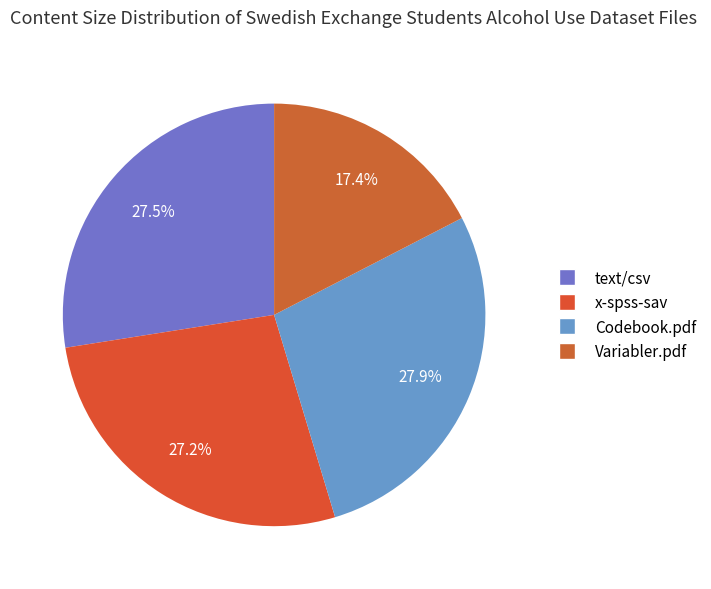

How many segments does this pie chart have?

4